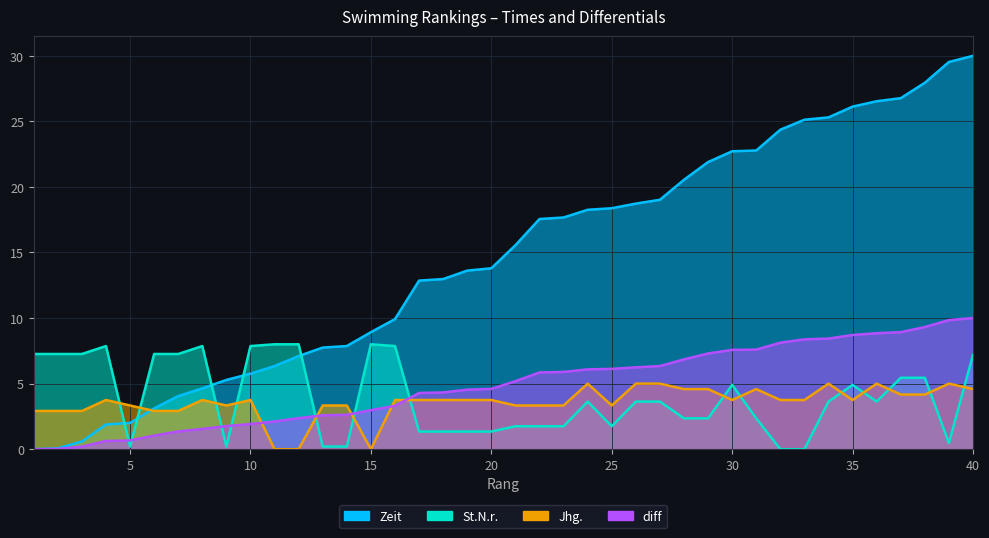

List the labels in order of Zeit value, largest first.

40, 39, 38, 37, 36, 35, 34, 33, 32, 31, 30, 29, 28, 27, 26, 25, 24, 23, 22, 21, 20, 19, 18, 17, 16, 15, 14, 13, 12, 11, 10, 9, 8, 7, 6, 5, 4, 3, 2, 1